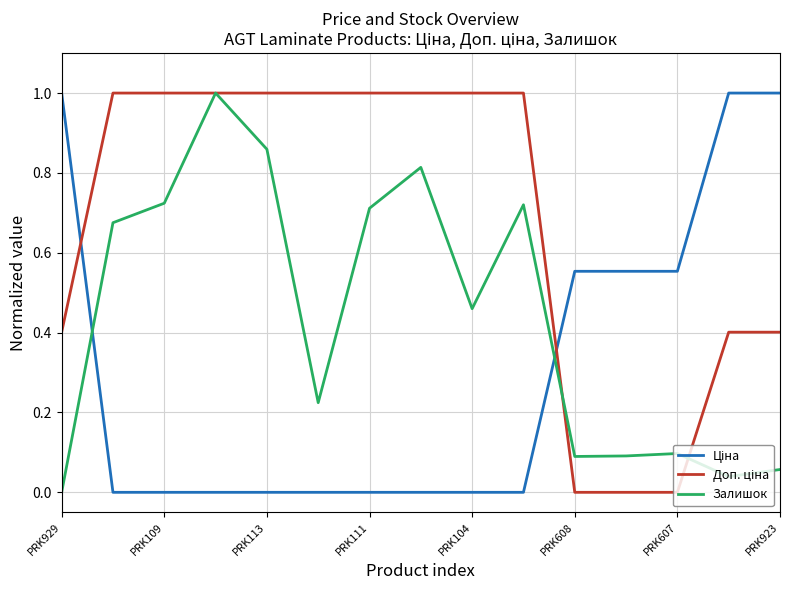

Does the chart have visible grid lines?

Yes